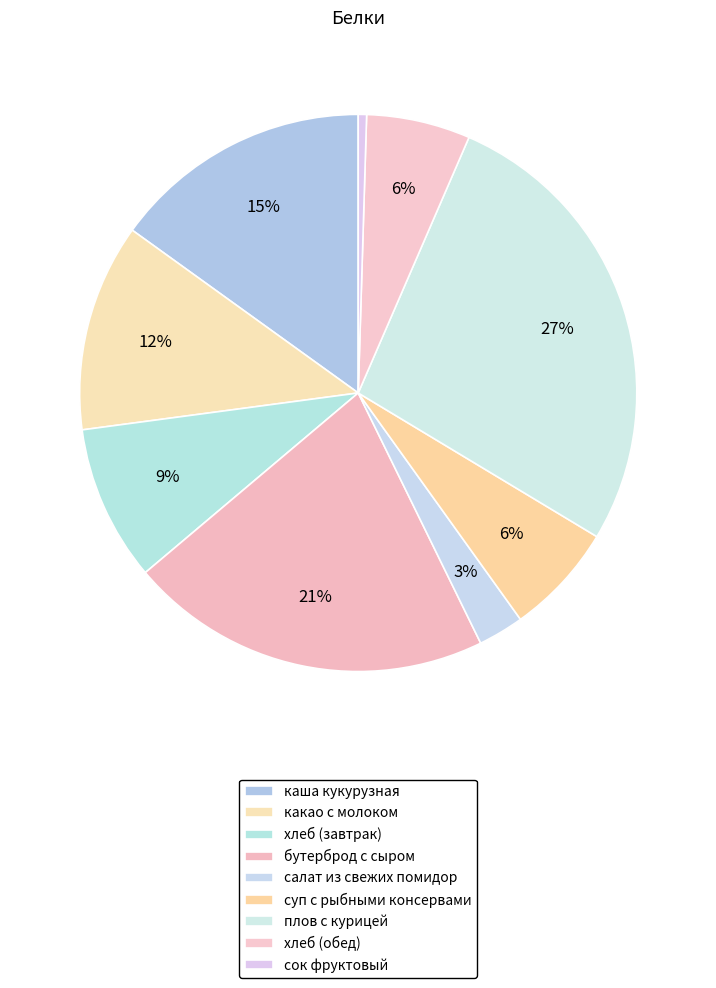

Does any single category account for the majority?

No